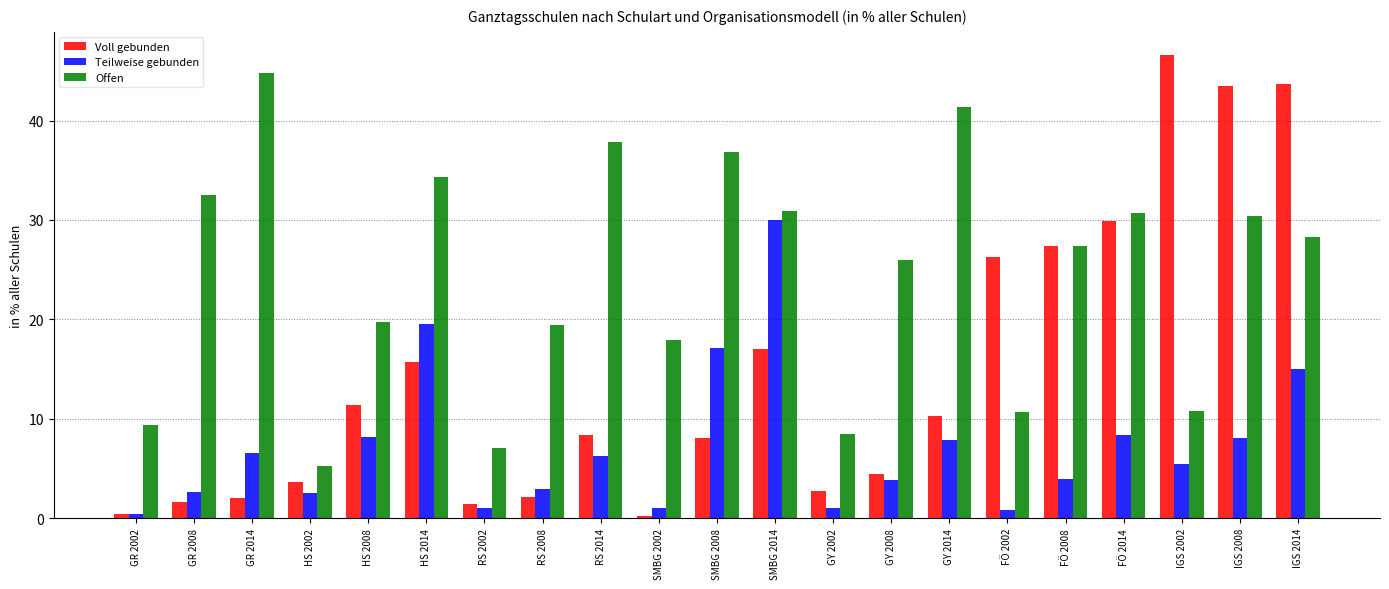

How many bars are there in total?

63